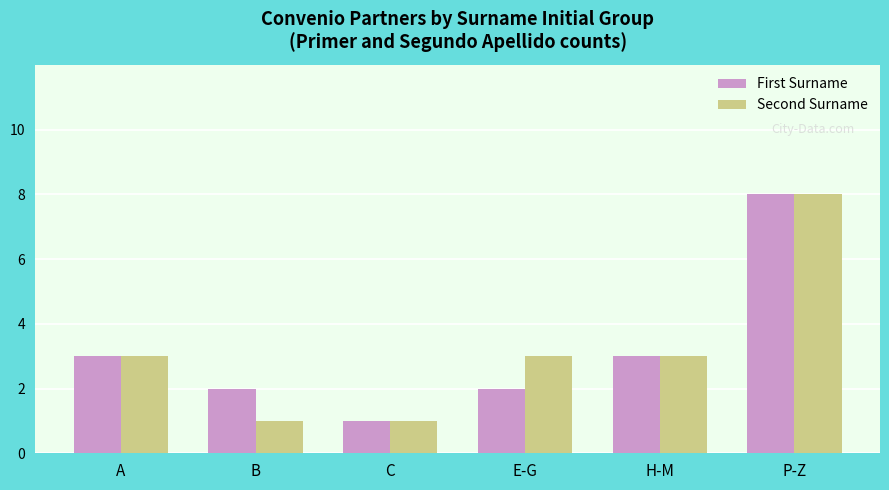

Reading left to right, extract all data points from this chart.

First Surname: 3	2	1	2	3	8
Second Surname: 3	1	1	3	3	8